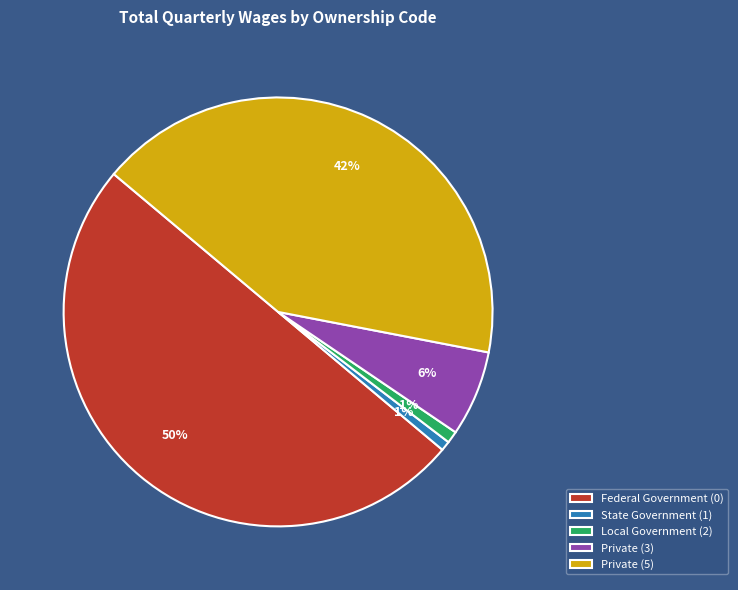

Which has a higher value, Local Government (2) or Private (5)?

Private (5)